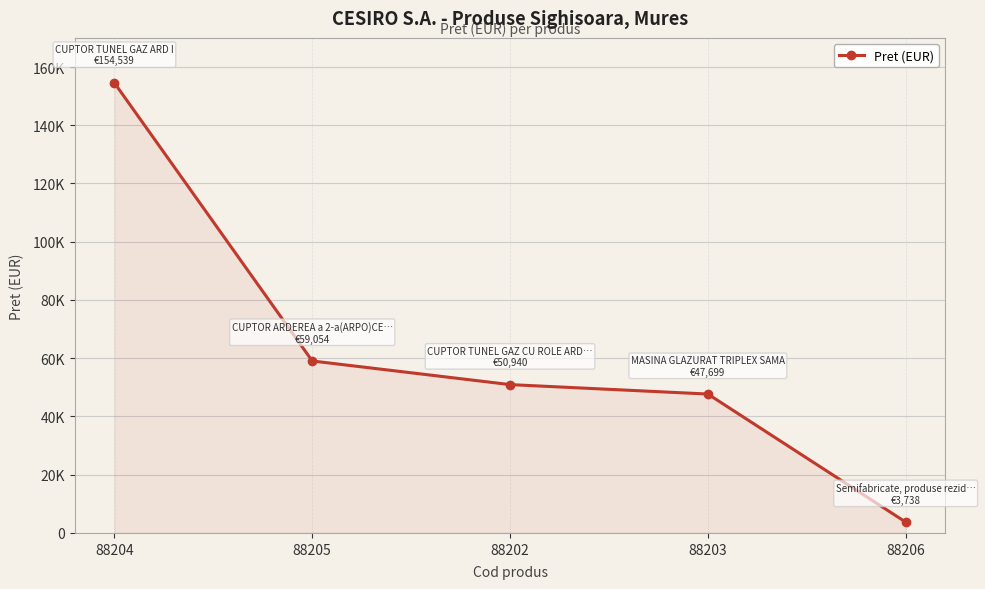

True or false: the data shows 50940 at 88202.

True